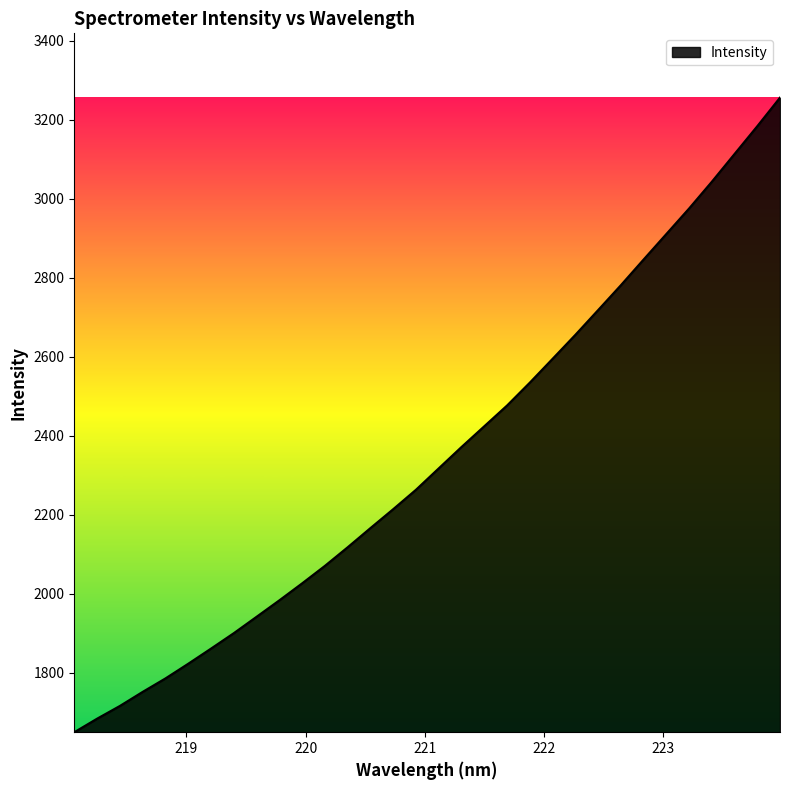

What is the maximum value shown in the chart?

3256.3